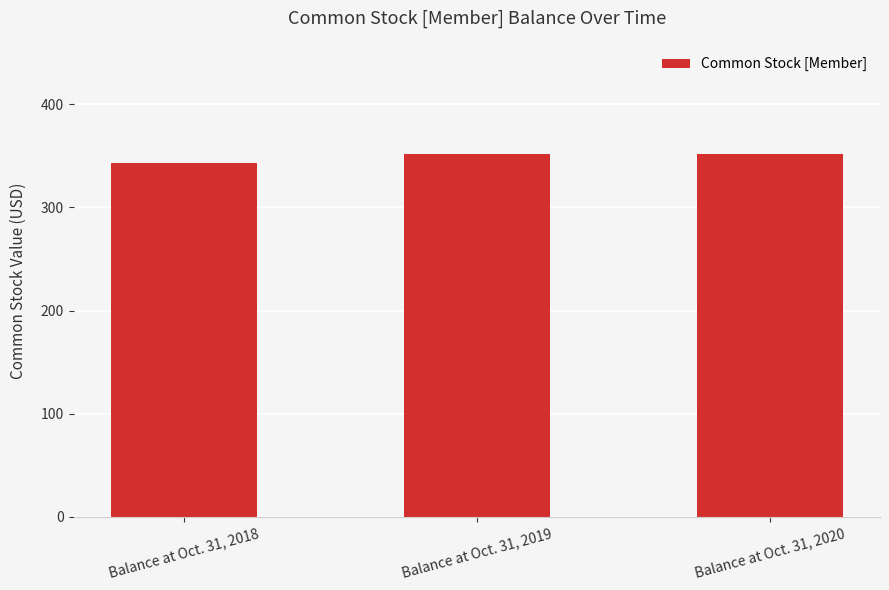

How many values are below 352?

1